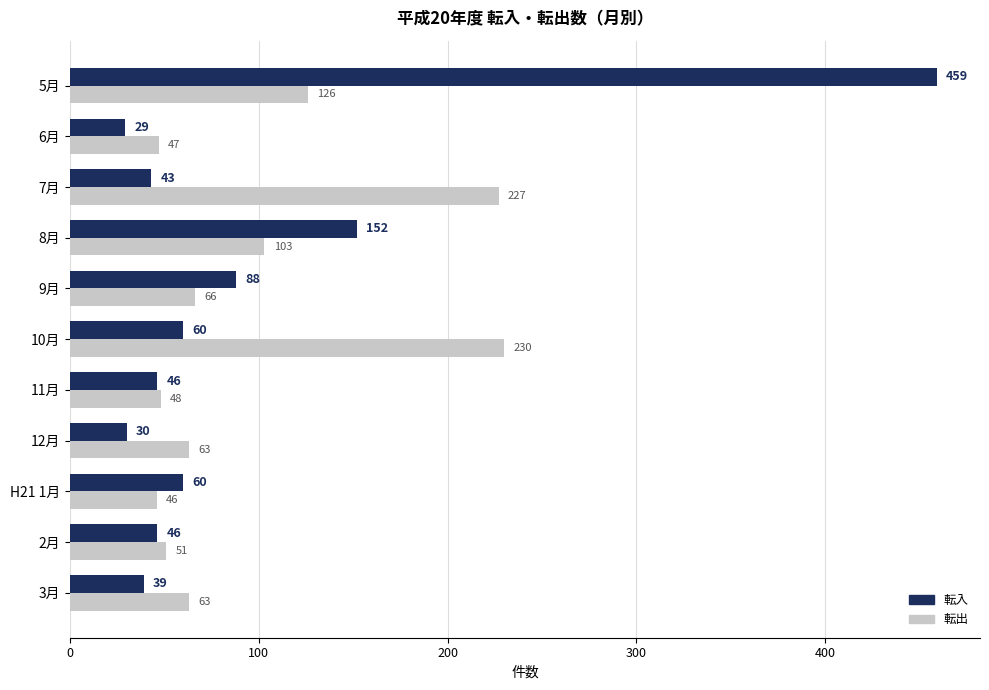

Rank the series by their maximum value, from lowest to highest.

転出, 転入